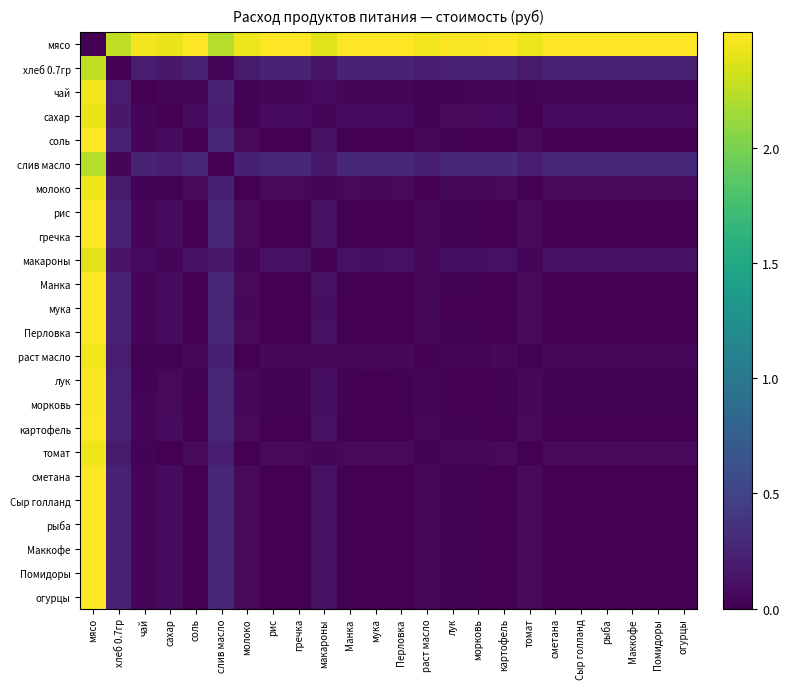

Which series has the largest range (max minus min)?

мясо